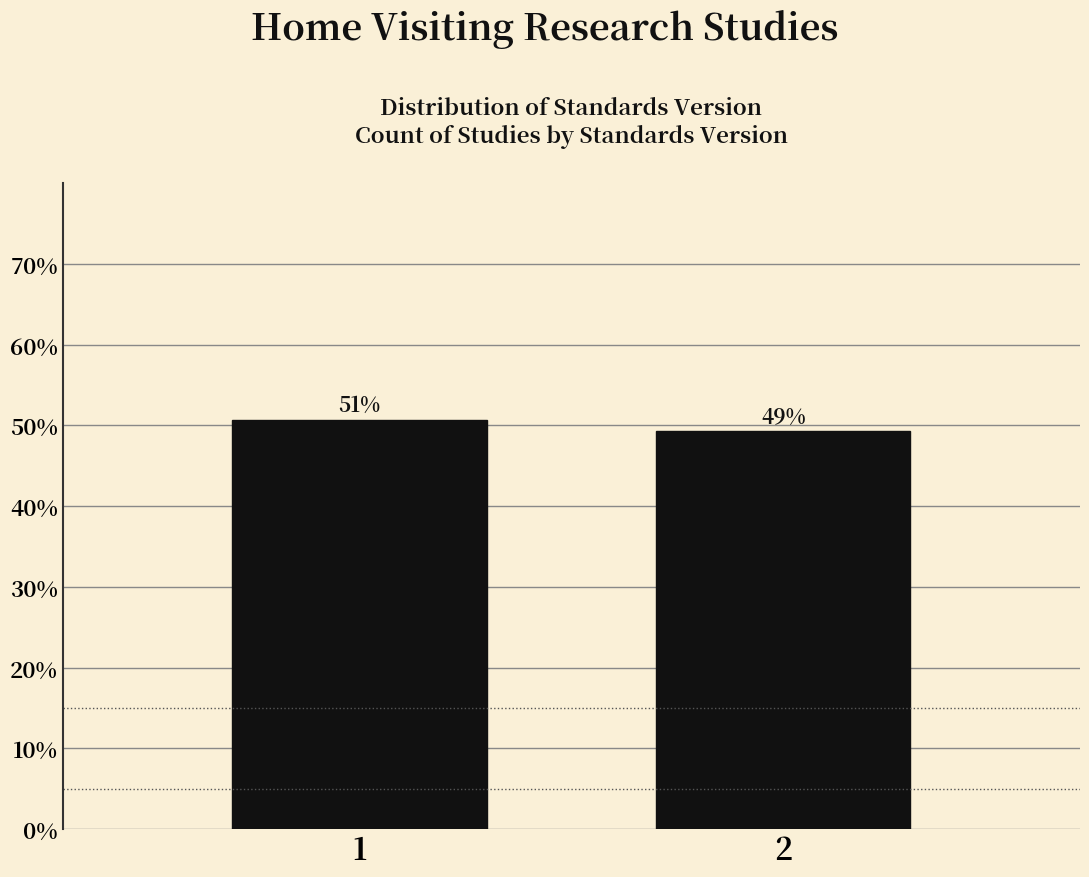

Are the bars horizontal?

No